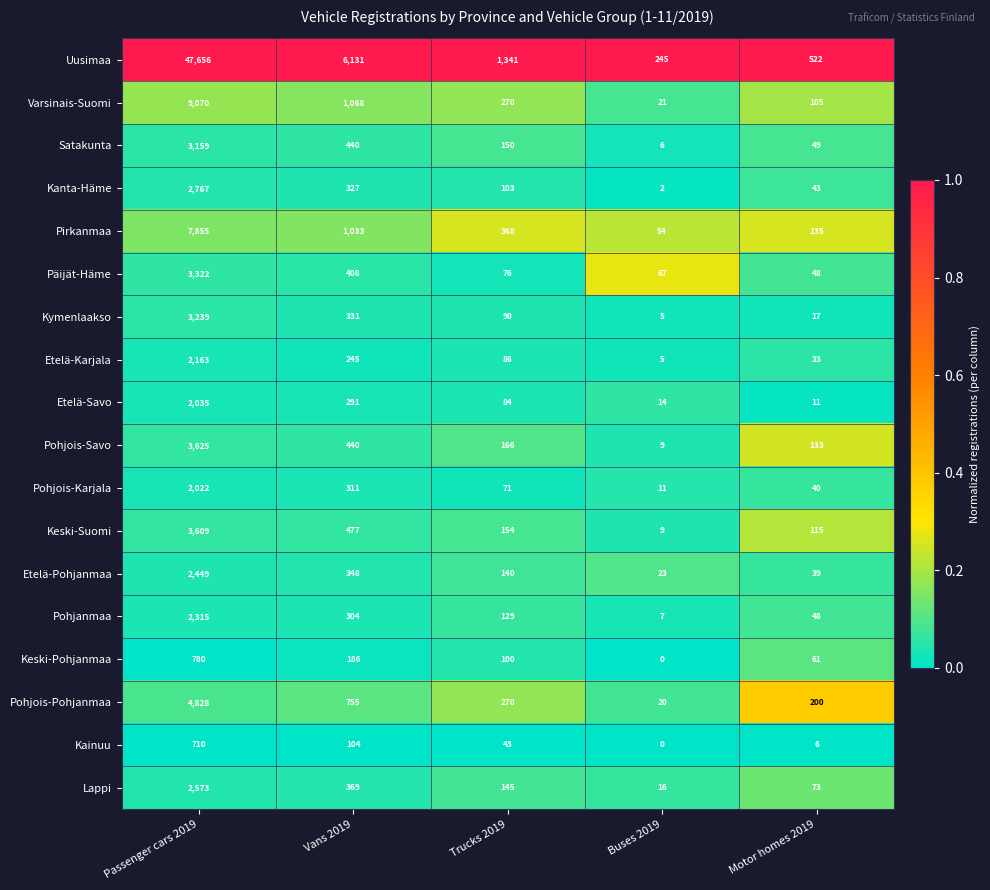

The Lappi series shows 112 at Motor homes 2019. True or false?

False